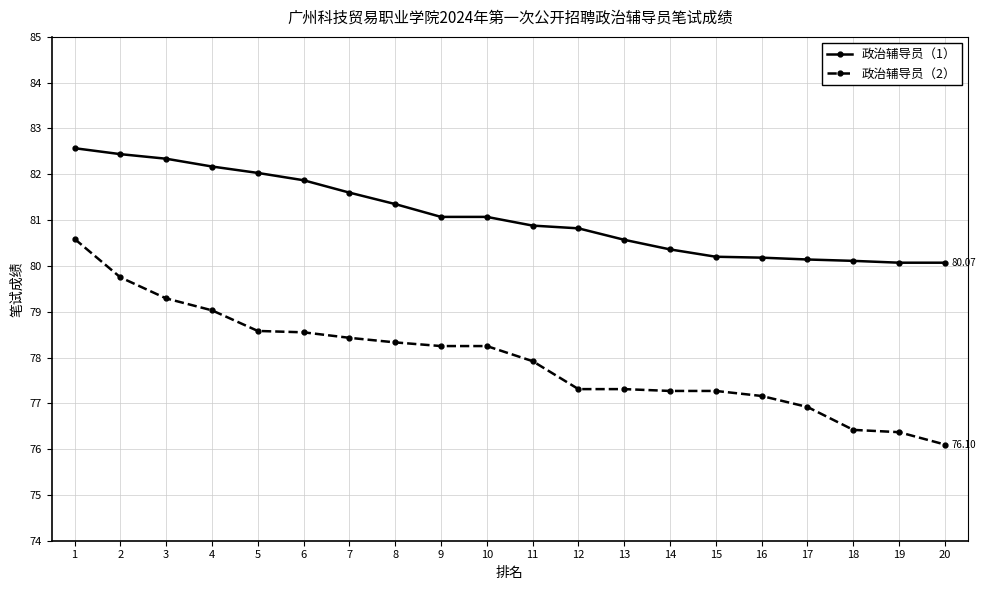

The 政治辅导员（2） series shows 112.9 at 12. True or false?

False